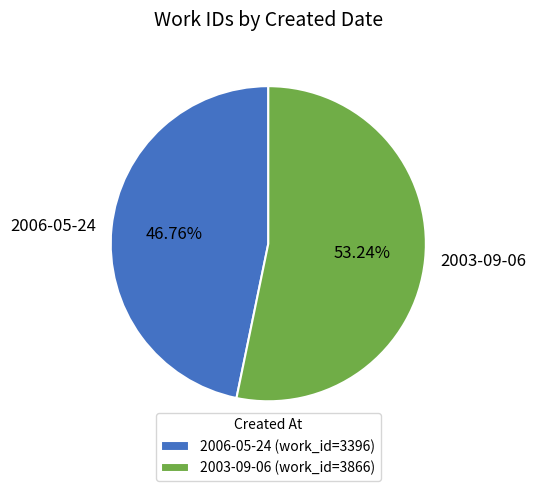

Which has a higher value, 2006-05-24 or 2003-09-06?

2003-09-06